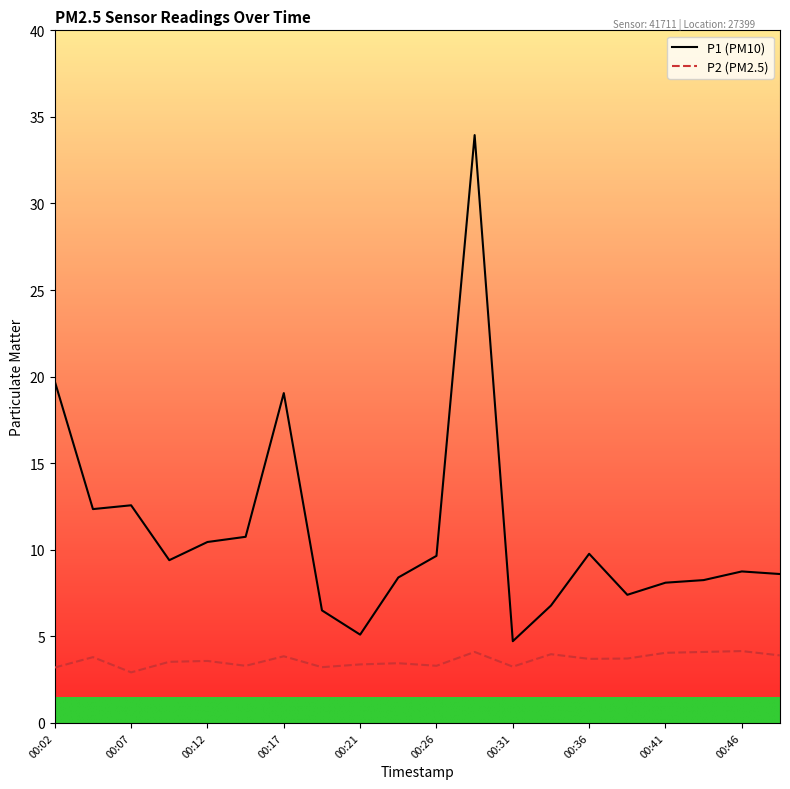

What is the highest value of the P2 (PM2.5) series?

4.2